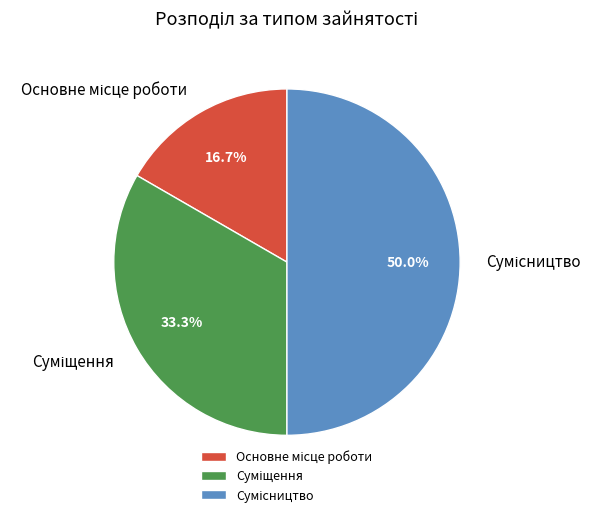

Does Сумісництво represent more than half of the total?

No